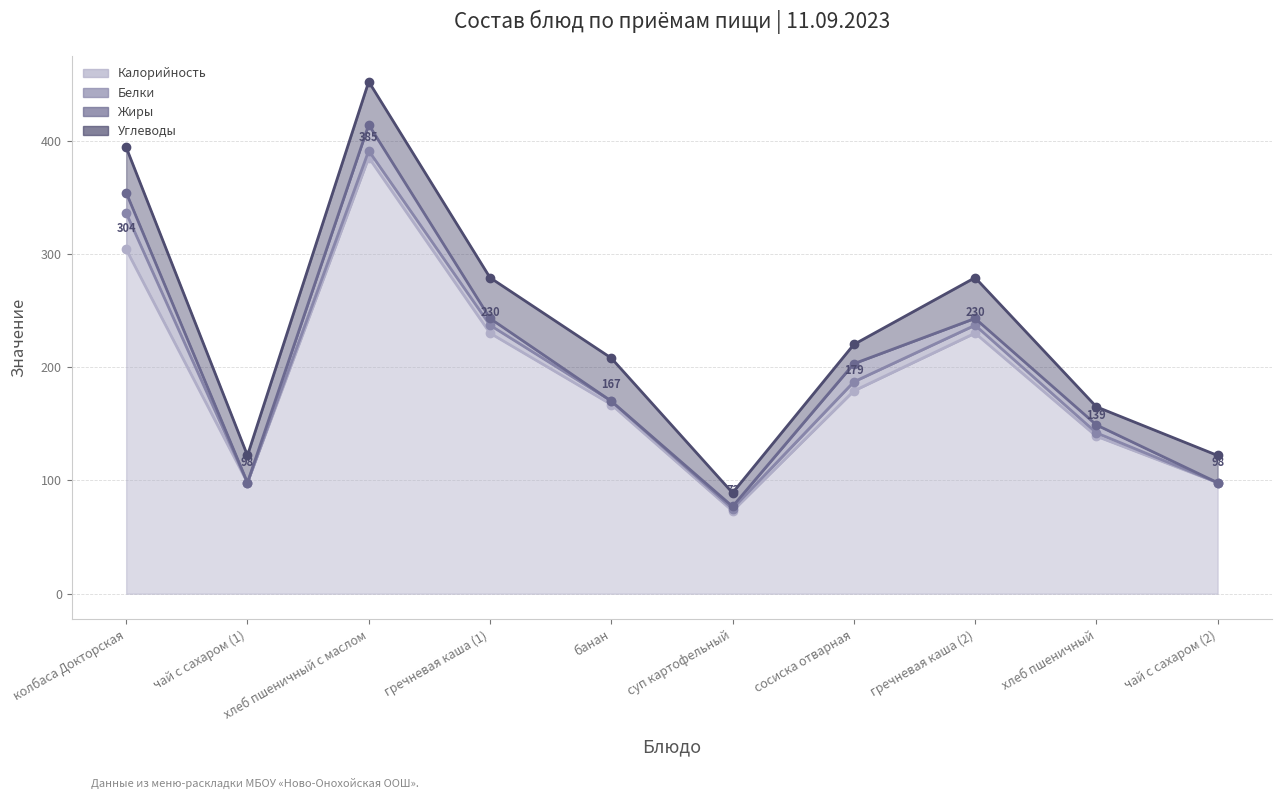

What is the label of the 8th point from the right?

хлеб пшеничный с маслом